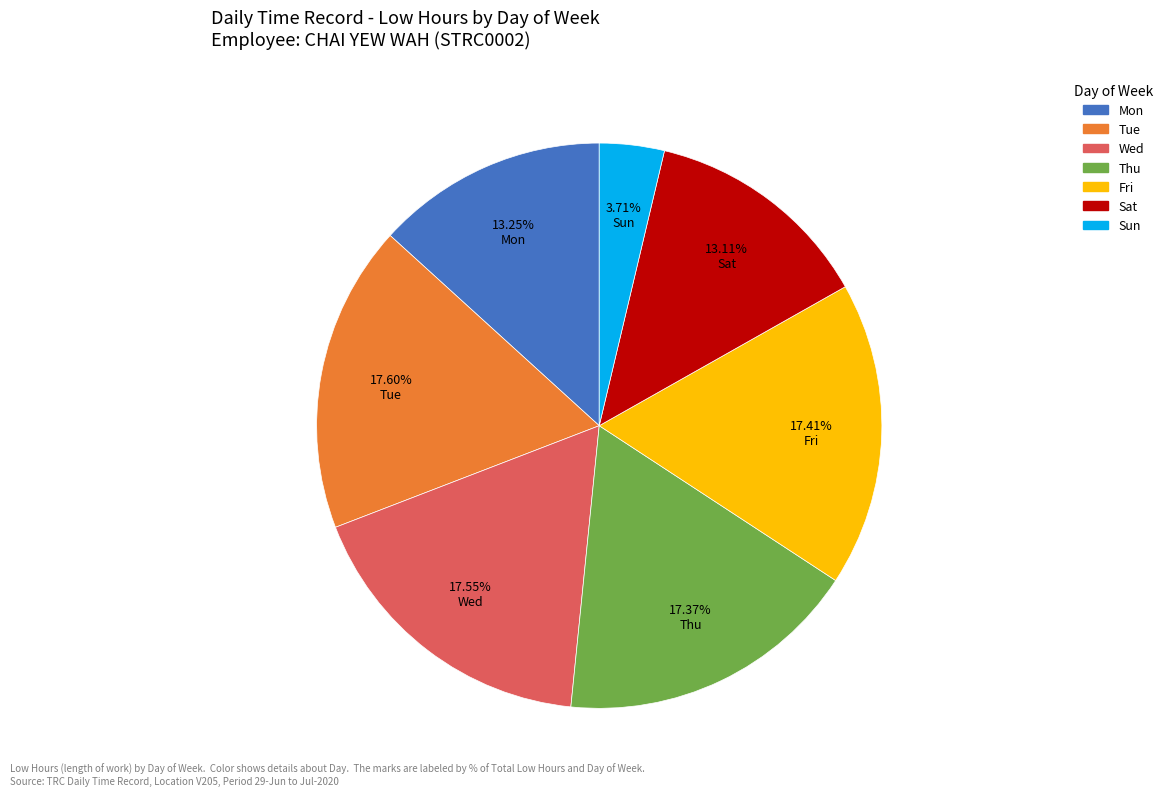

Is there any slice that represents more than half of the pie?

No